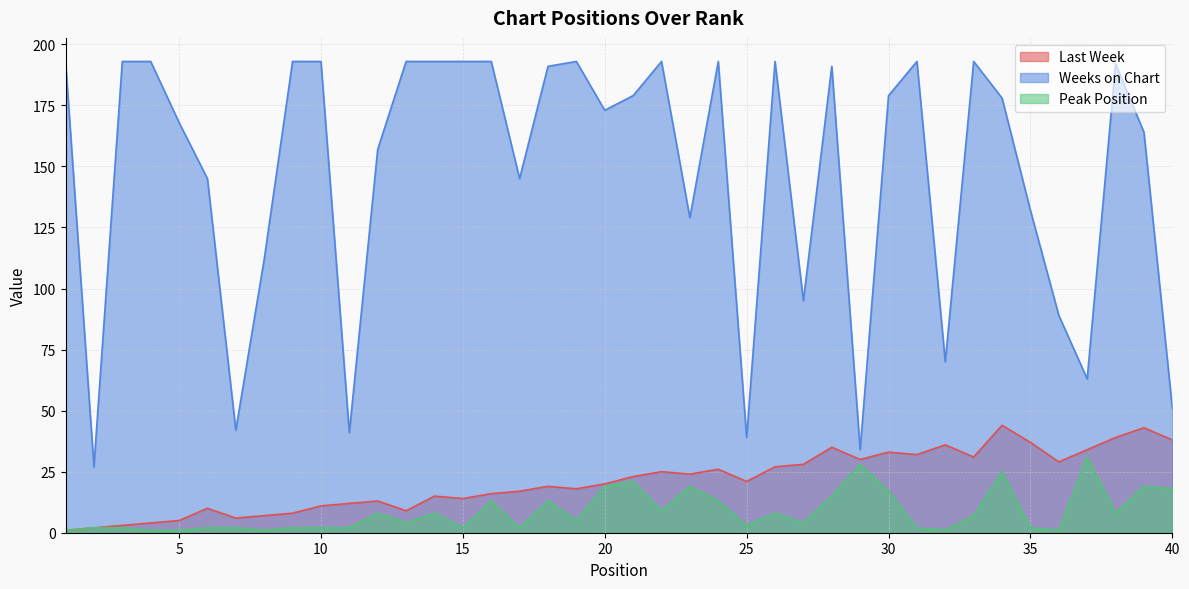

In Peak Position, how many points are higher than both neighbors (excluding endpoints)?

11